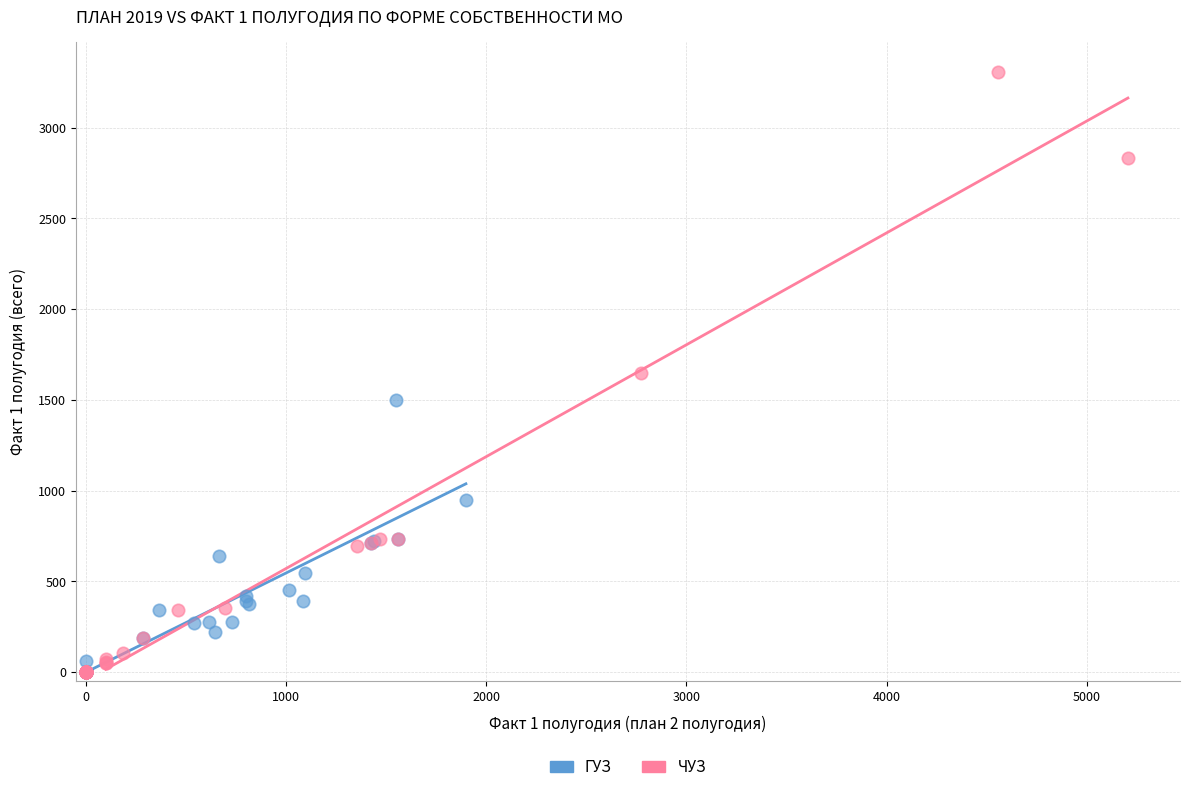

Which series contains the highest Y value?

ЧУЗ